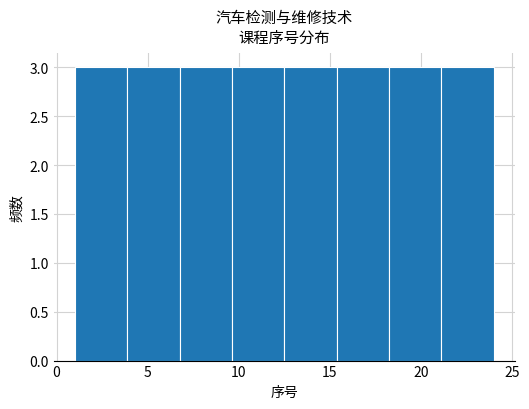

Reading left to right, list every bar in this chart as the range it spans on the x-axis followed by its height. Neither the bar edges nor the heights are printed on the chart, so give them approximately, as read against the axes.

1.0 to 4.0: 3
4.0 to 7.0: 3
7.0 to 9.5: 3
9.5 to 12.5: 3
12.5 to 15.5: 3
15.5 to 18.5: 3
18.5 to 21.0: 3
21.0 to 24.0: 3